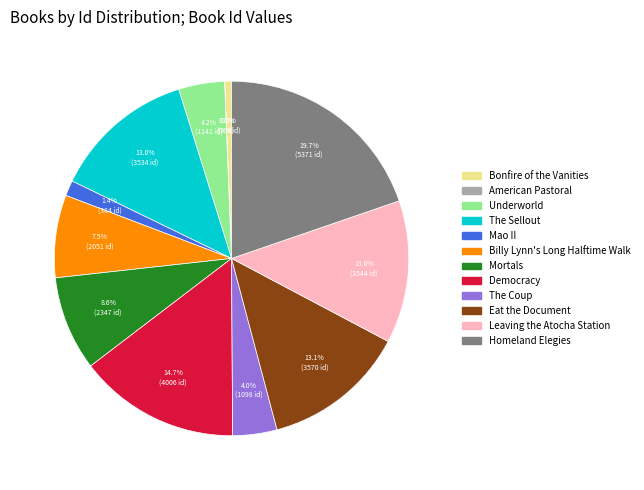

Which has a higher value, Bonfire of the Vanities or Eat the Document?

Eat the Document